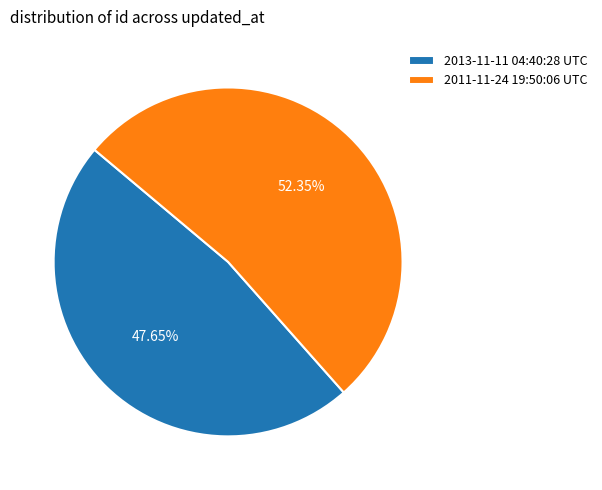

To the nearest percent, what percentage of the pie is 2013-11-11 04:40:28 UTC?

48%